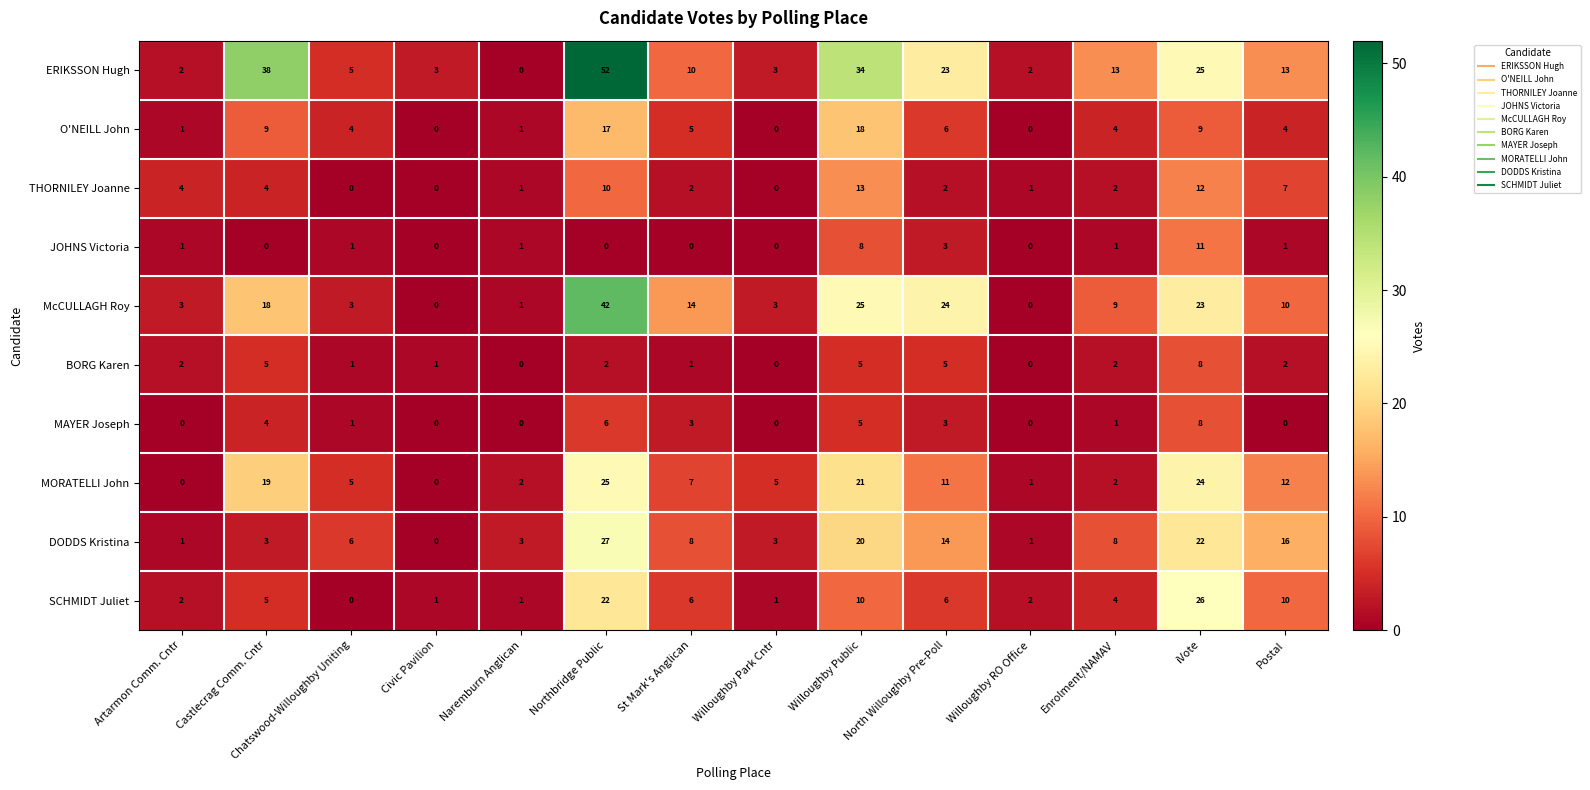

At which category is the sum across all series the highest?

Northbridge Public